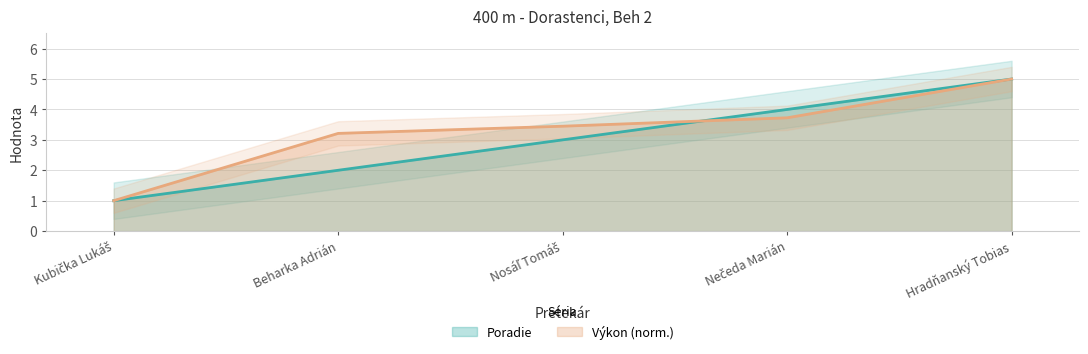

Which series has the largest range (max minus min)?

Poradie